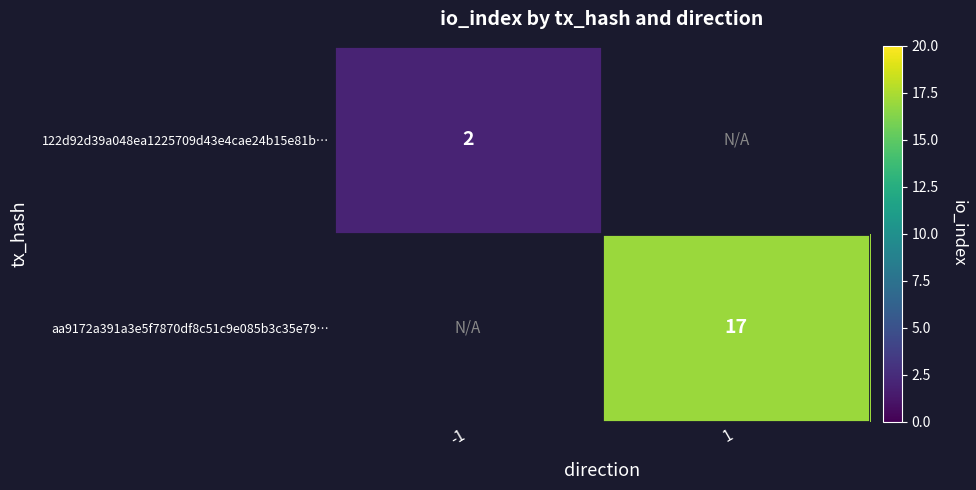

Is the value of 122d92d39a048ea1225709d43e4cae24b15e81b… at -1 greater than the value of aa9172a391a3e5f7870df8c51c9e085b3c35e79… at 1?

No